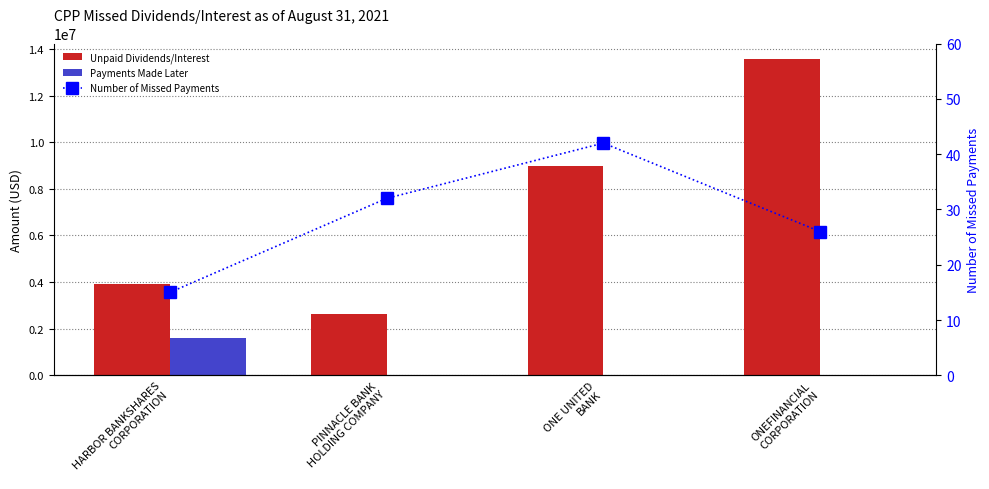

Which series changed the most between HARBOR BANKSHARES
CORPORATION and PINNACLE BANK
HOLDING COMPANY?

Payments Made Later